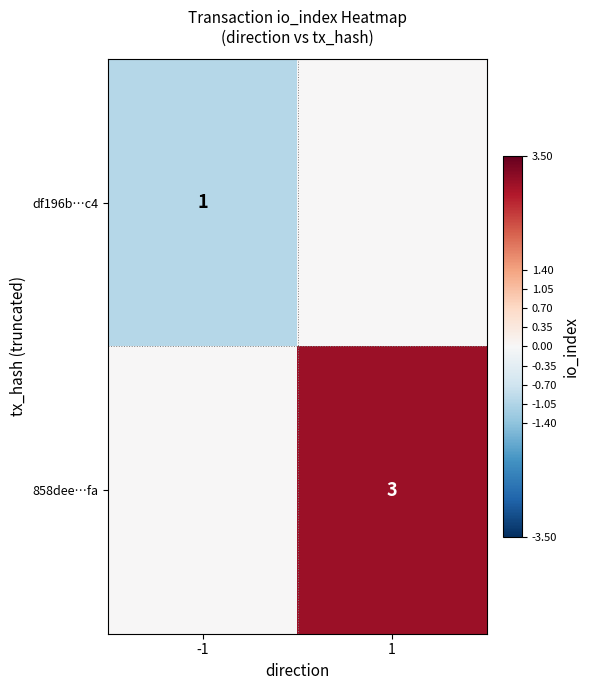

What is the difference between the highest and lowest values at 1?

3